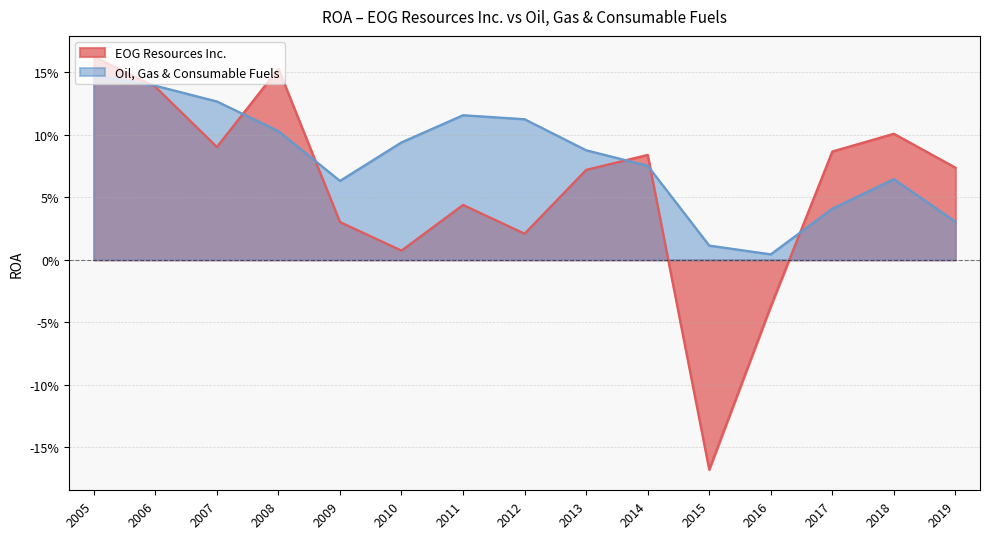

Rank the series by their maximum value, from highest to lowest.

EOG Resources Inc., Oil, Gas & Consumable Fuels